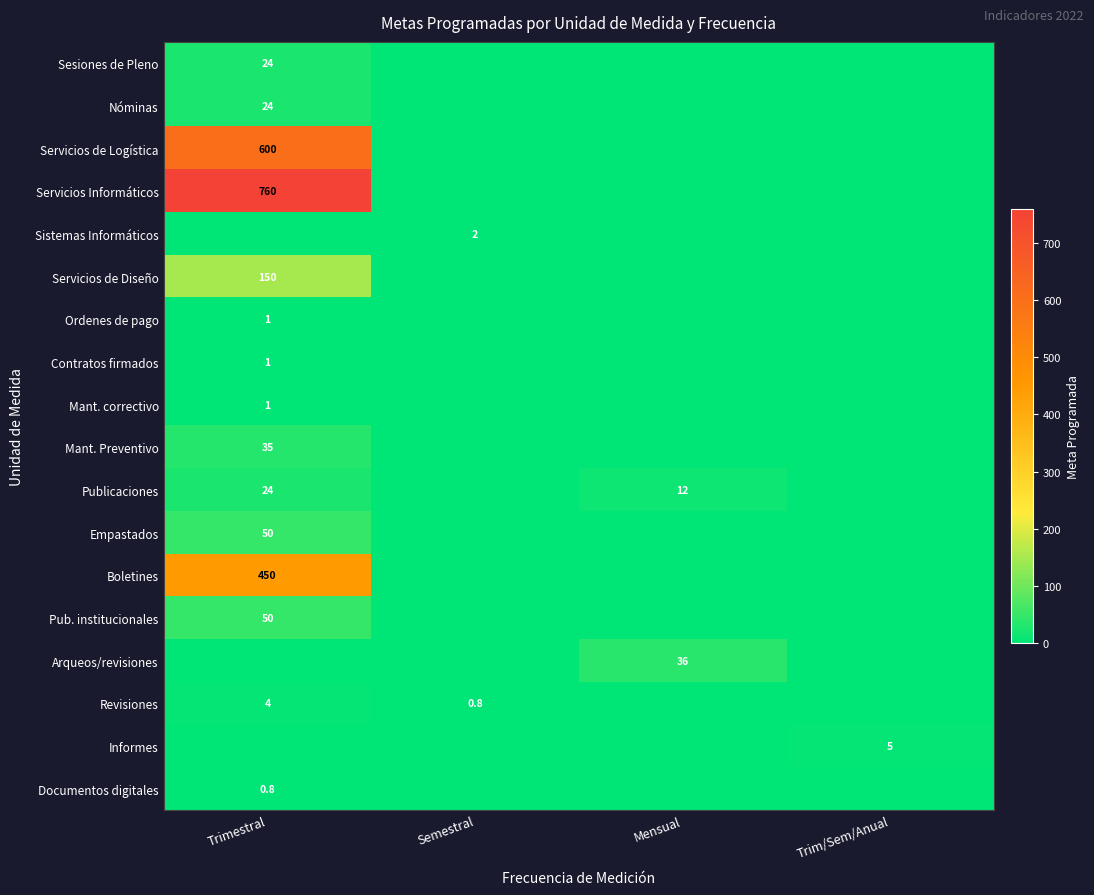

At which category is the sum across all series the highest?

Trimestral